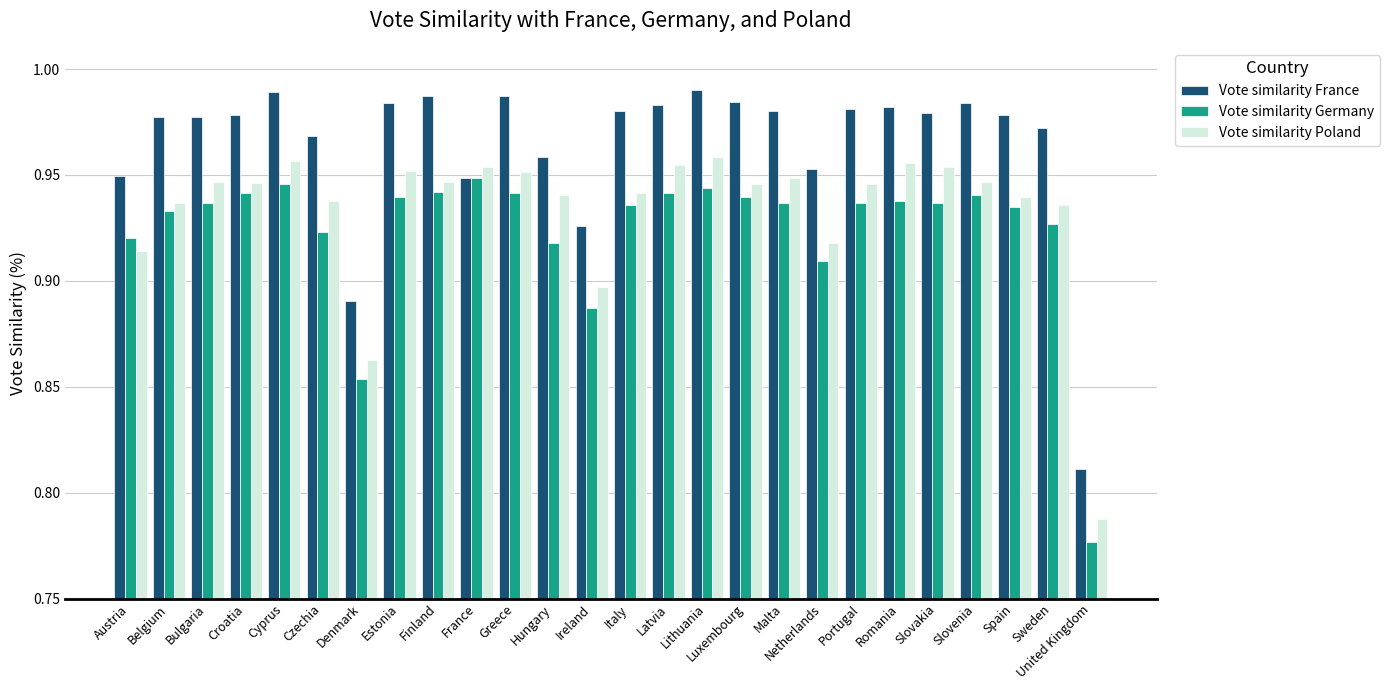

Is the value of Vote similarity Poland at Estonia greater than the value of Vote similarity France at Finland?

No